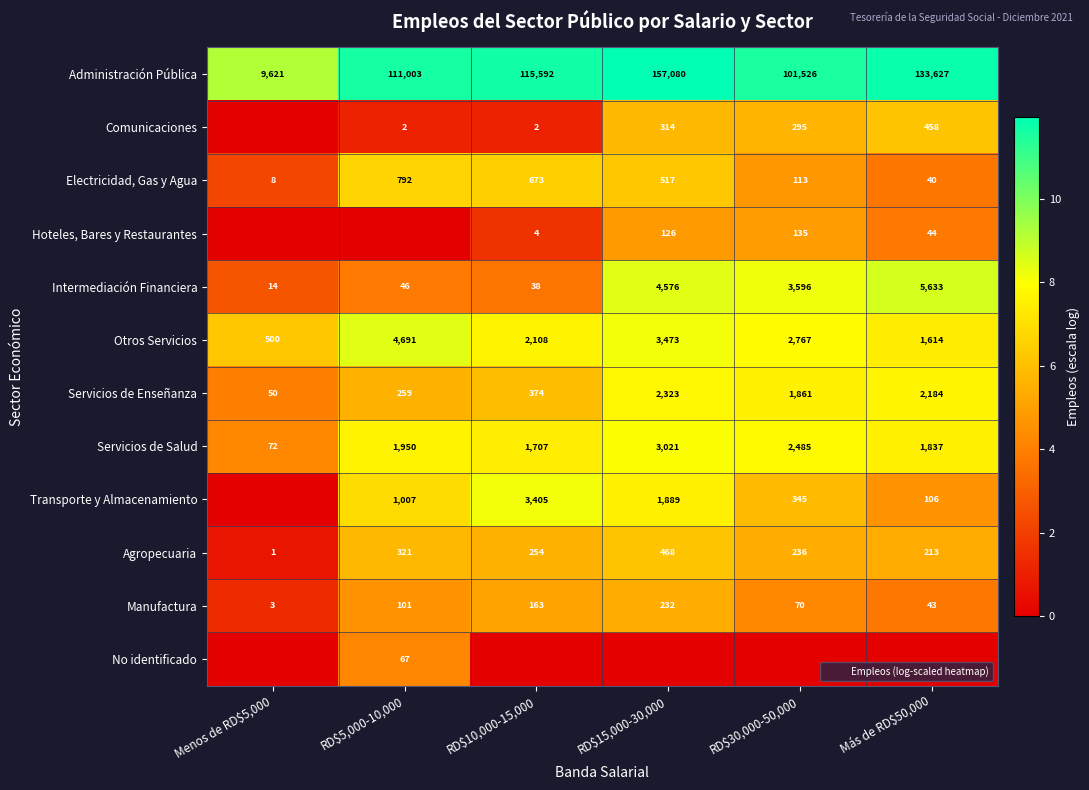

Where is Agropecuaria nearest to the value 234?

RD$30,000-50,000